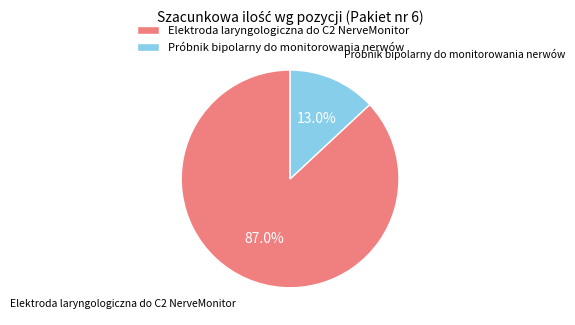

To the nearest percent, what is the difference between the largest and smallest slice percentages?

74%